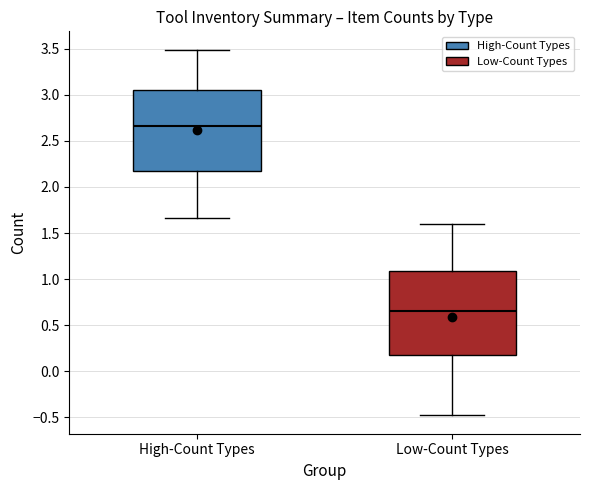

Which box's median line is the highest?

High-Count Types